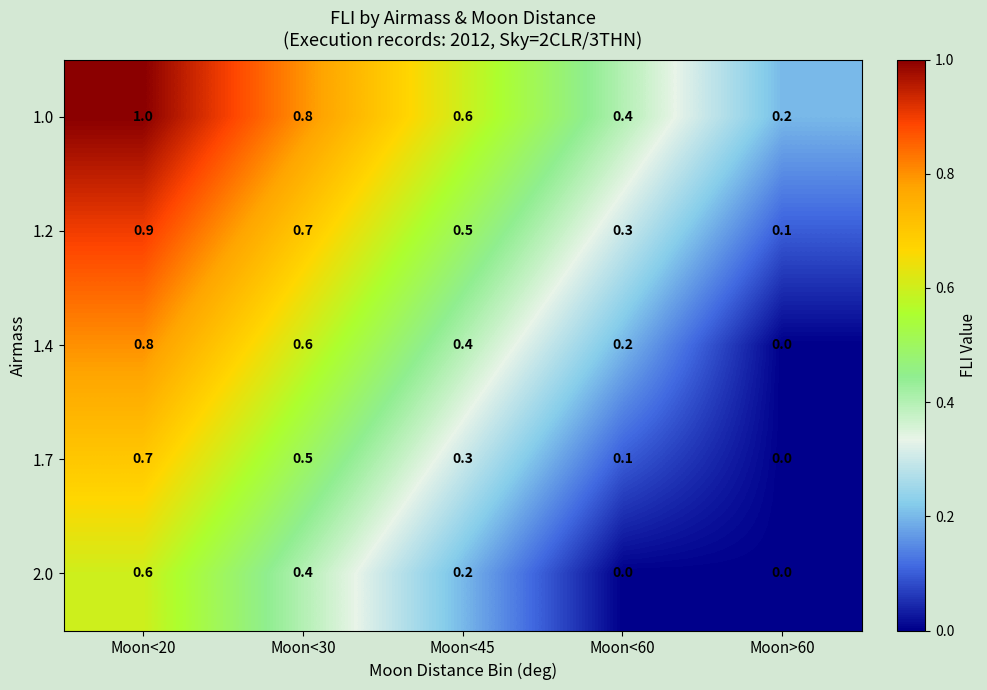

What is the difference between the highest and lowest values at Moon<45?

0.4